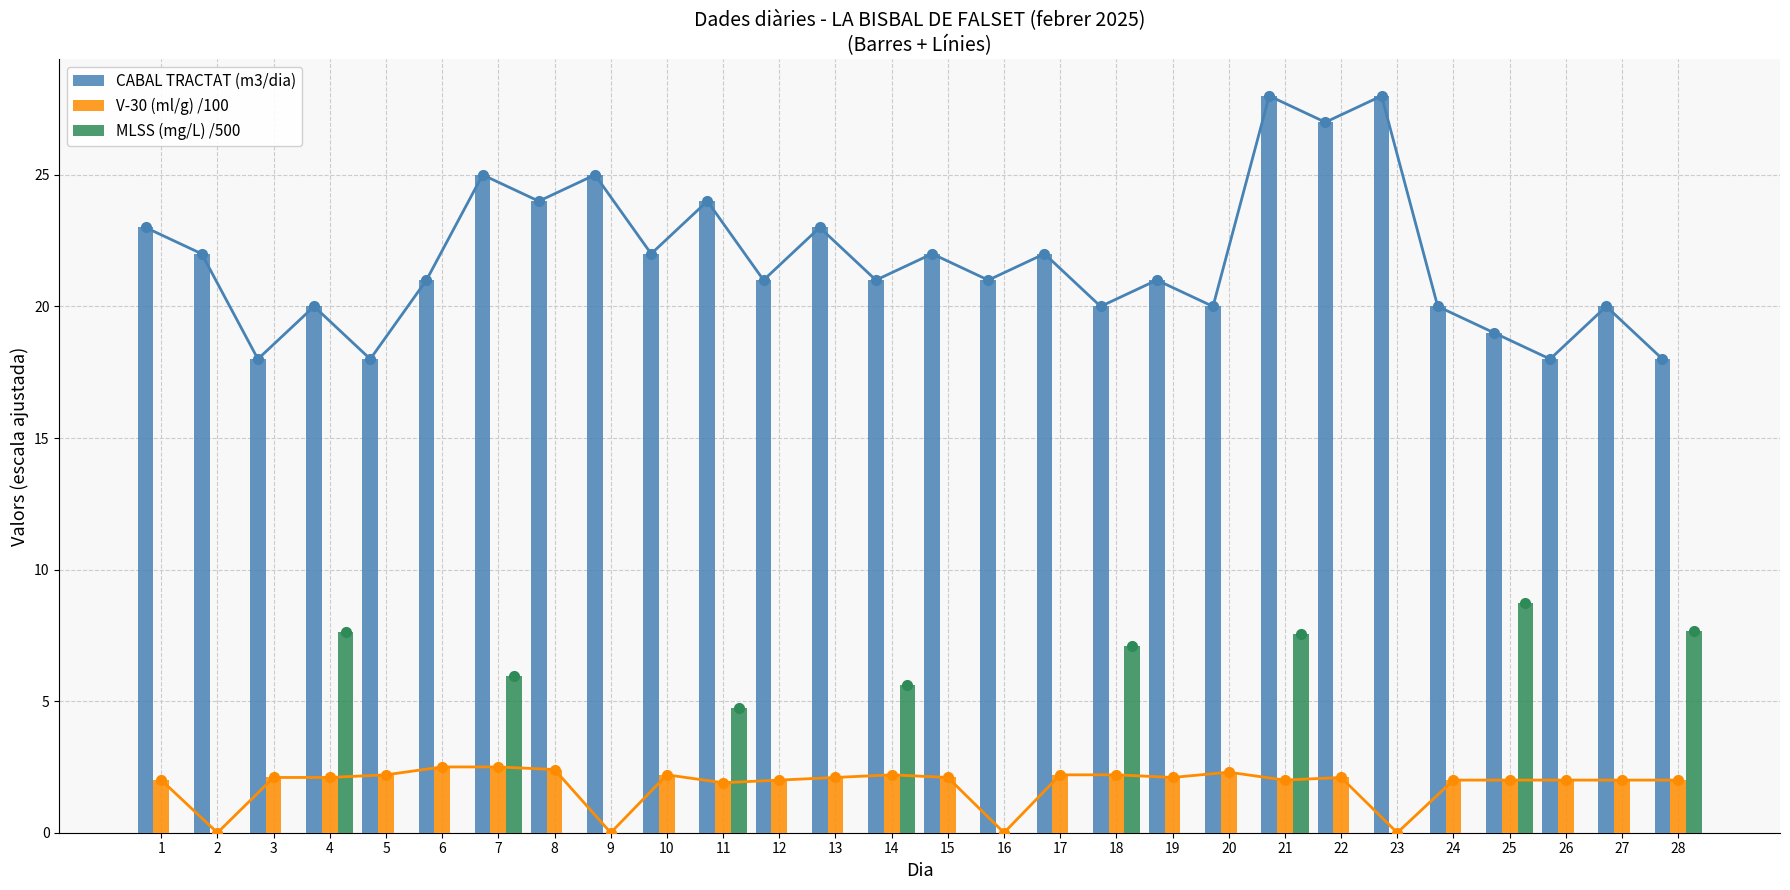

Rank the series by their maximum value, from highest to lowest.

CABAL TRACTAT (m3/dia), MLSS (mg/L) /500, V-30 (ml/g) /100